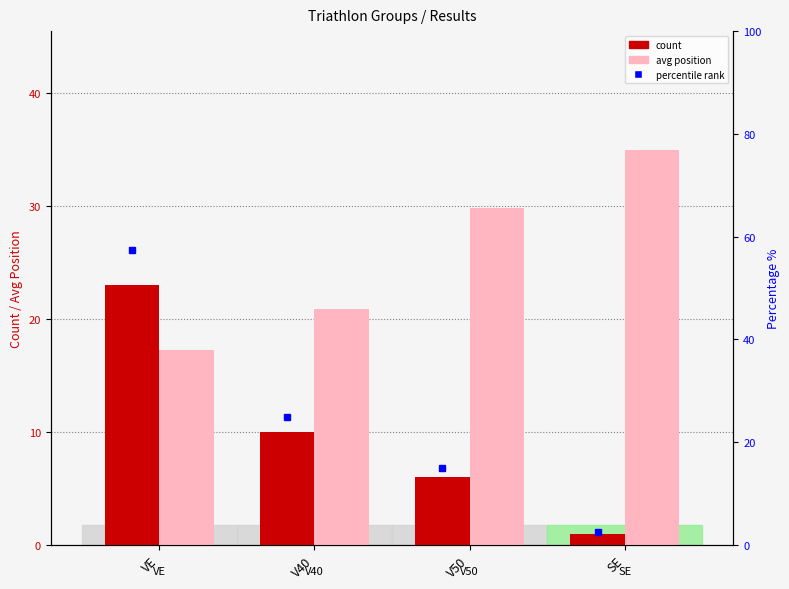

Does the chart contain stacked bars?

No